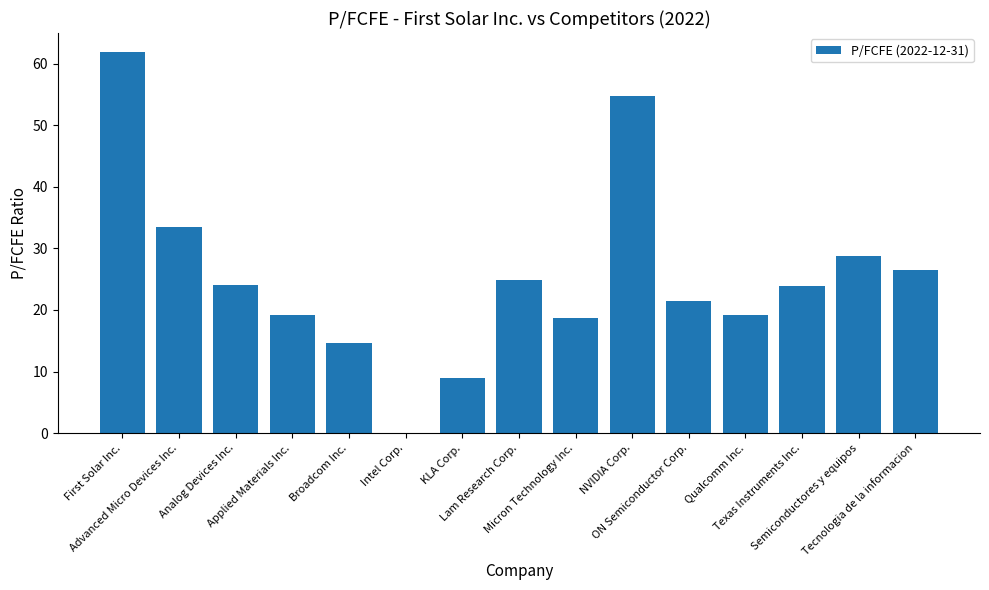

The chart shows a value of 18.7 at Micron Technology Inc.. True or false?

True